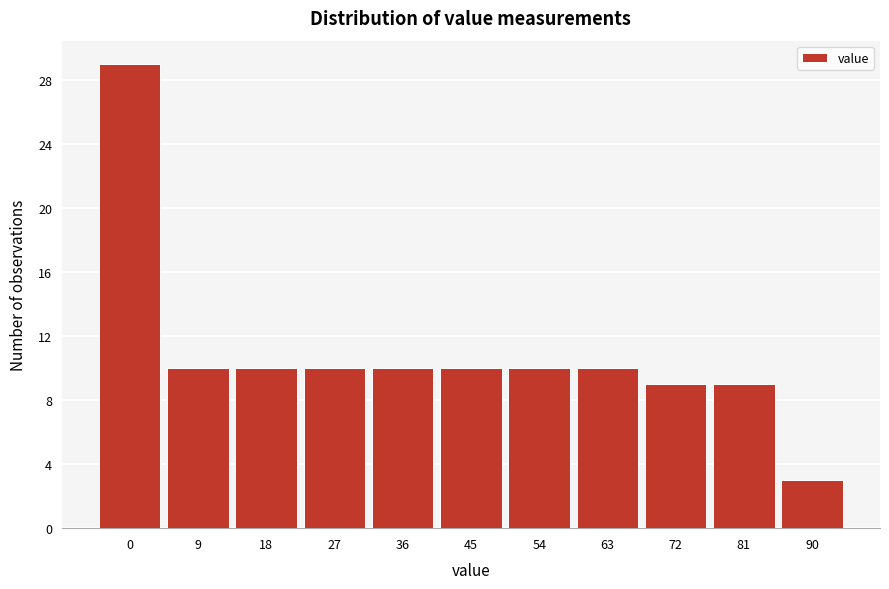

Reading left to right, transcribe this chart: for each bar, give the range it covers on the x-axis and its height. Neither the bar edges nor the heights are printed on the chart, so give them approximately, as read against the axes.

-4.5 to 4.5: 29
4.5 to 13.5: 10
13.5 to 22.5: 10
22.5 to 31.5: 10
31.5 to 40.5: 10
40.5 to 49.5: 10
49.5 to 58.5: 10
58.5 to 67.5: 10
67.5 to 76.5: 9
76.5 to 85.5: 9
85.5 to 94.5: 3